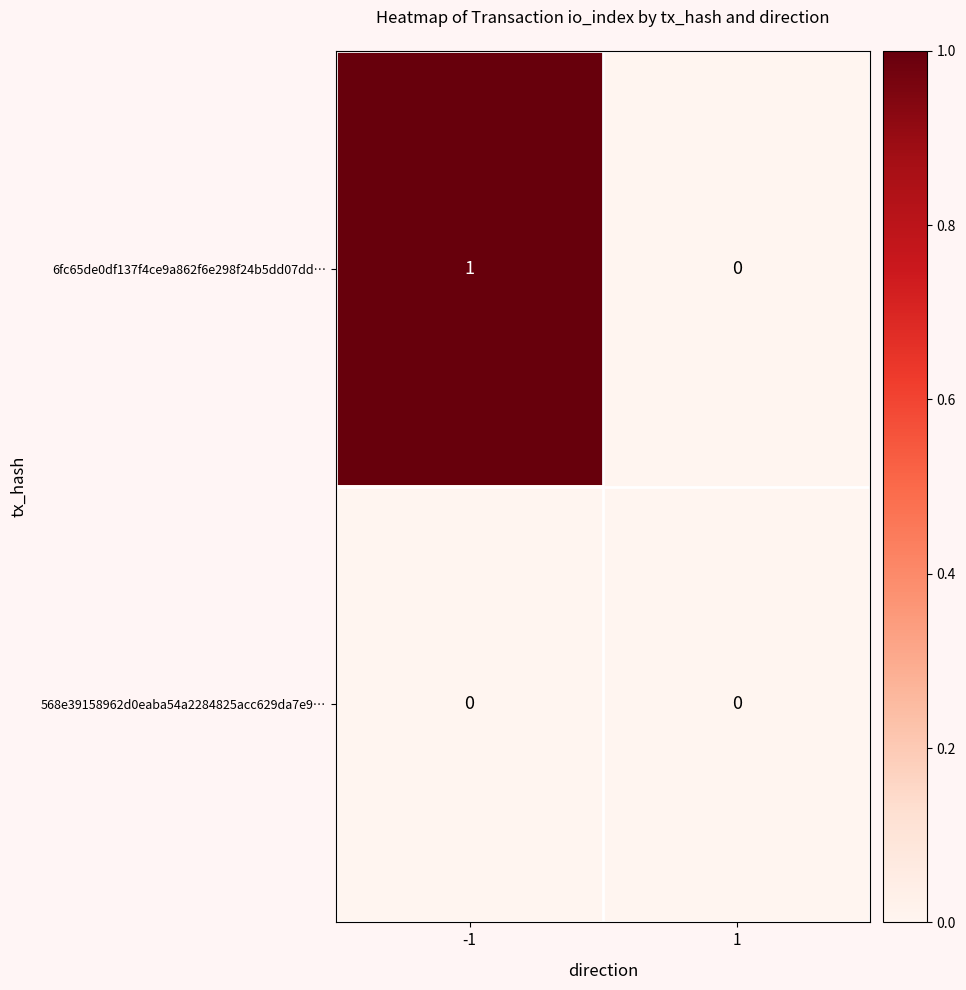

True or false: 568e39158962d0eaba54a2284825acc629da7e9… has a value of 0 at 1.

True